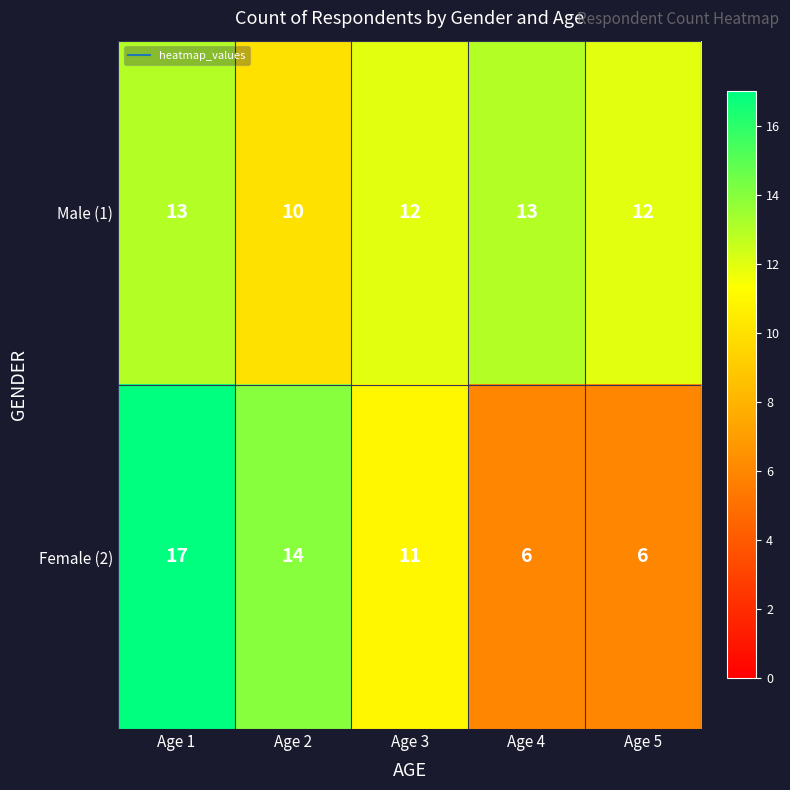

Reading left to right, transcribe all the data shown in this chart.

Male (1): 13	10	12	13	12
Female (2): 17	14	11	6	6